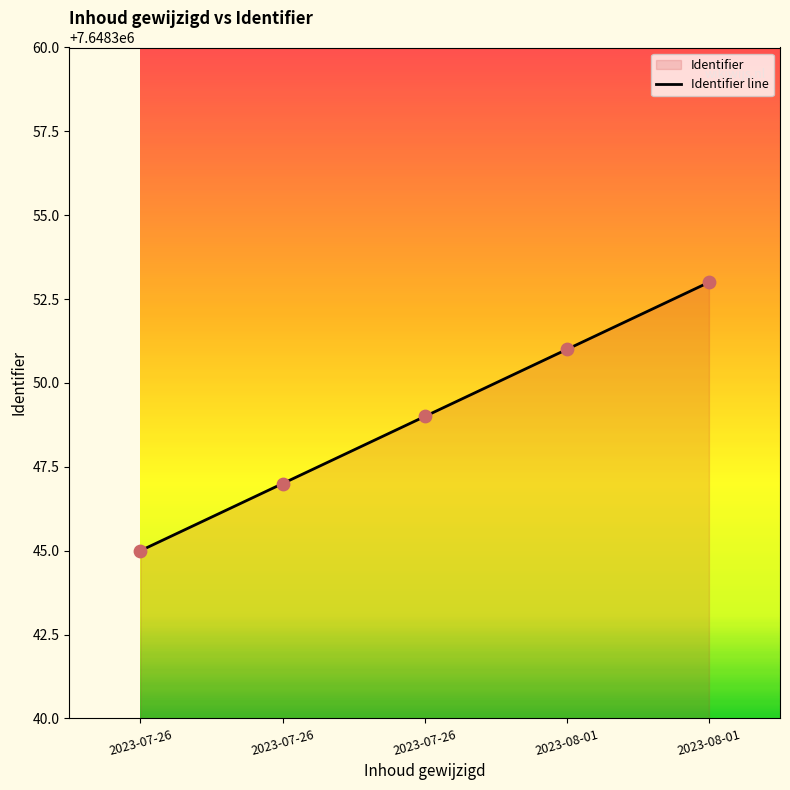

Approximately how many times larger is the value at 2023-07-26 compared to 2023-07-26?

1.0